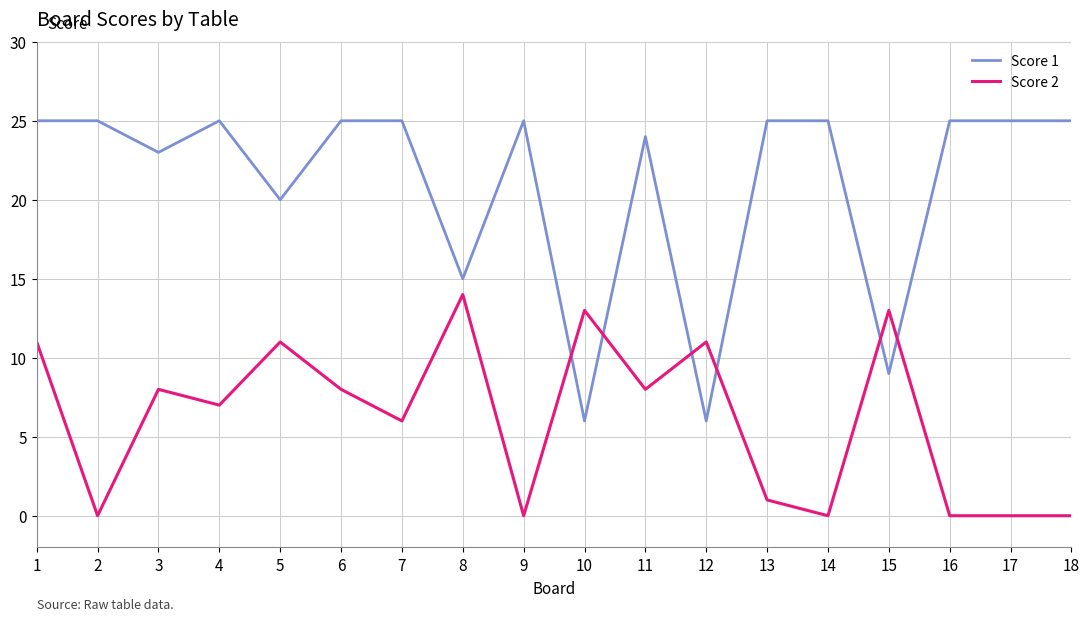

Rank the series at 9 from highest to lowest value.

Score 1, Score 2